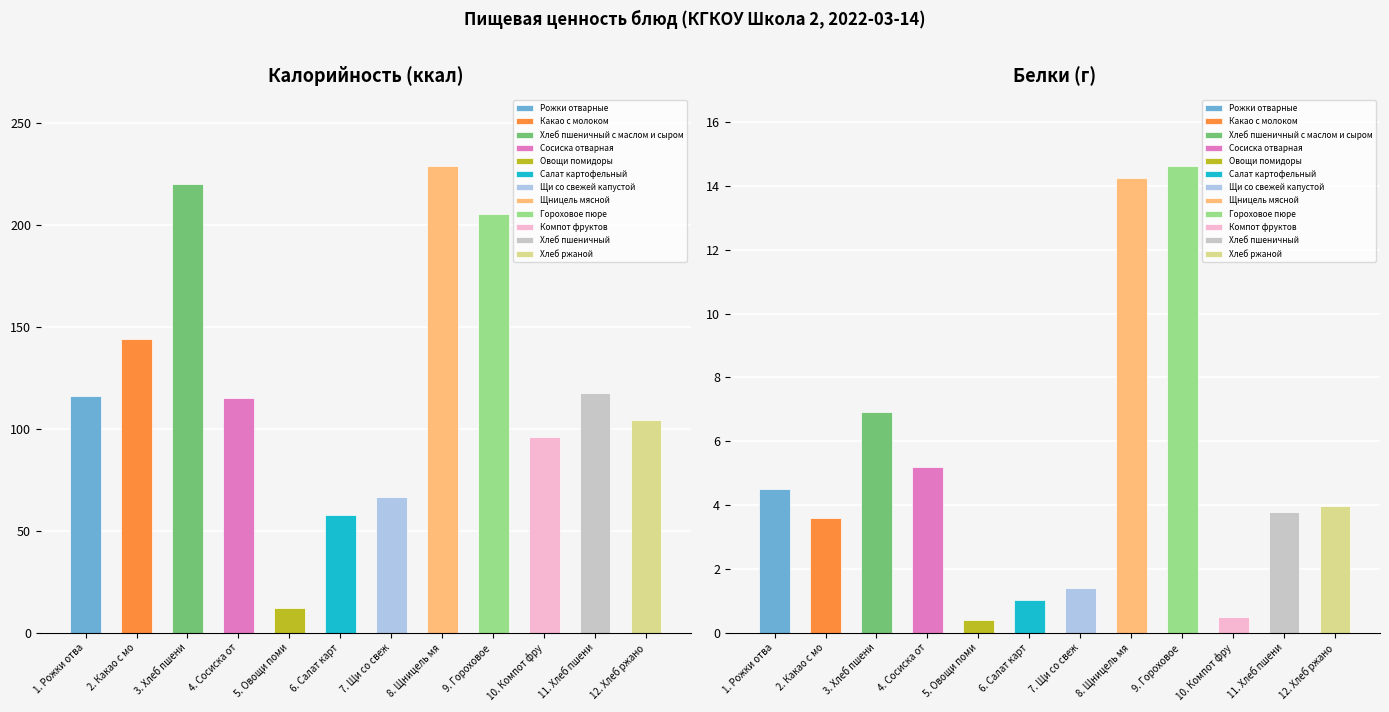

Where is Калорийность nearest to the value 120?

Хлеб пшеничный